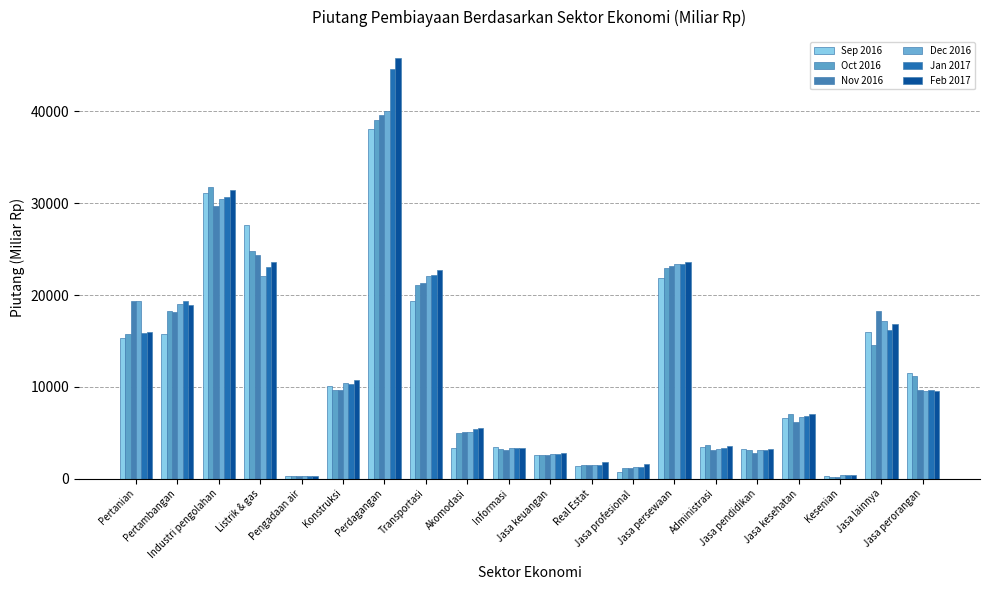

Which has a higher value, Real Estat or Transportasi?

Transportasi